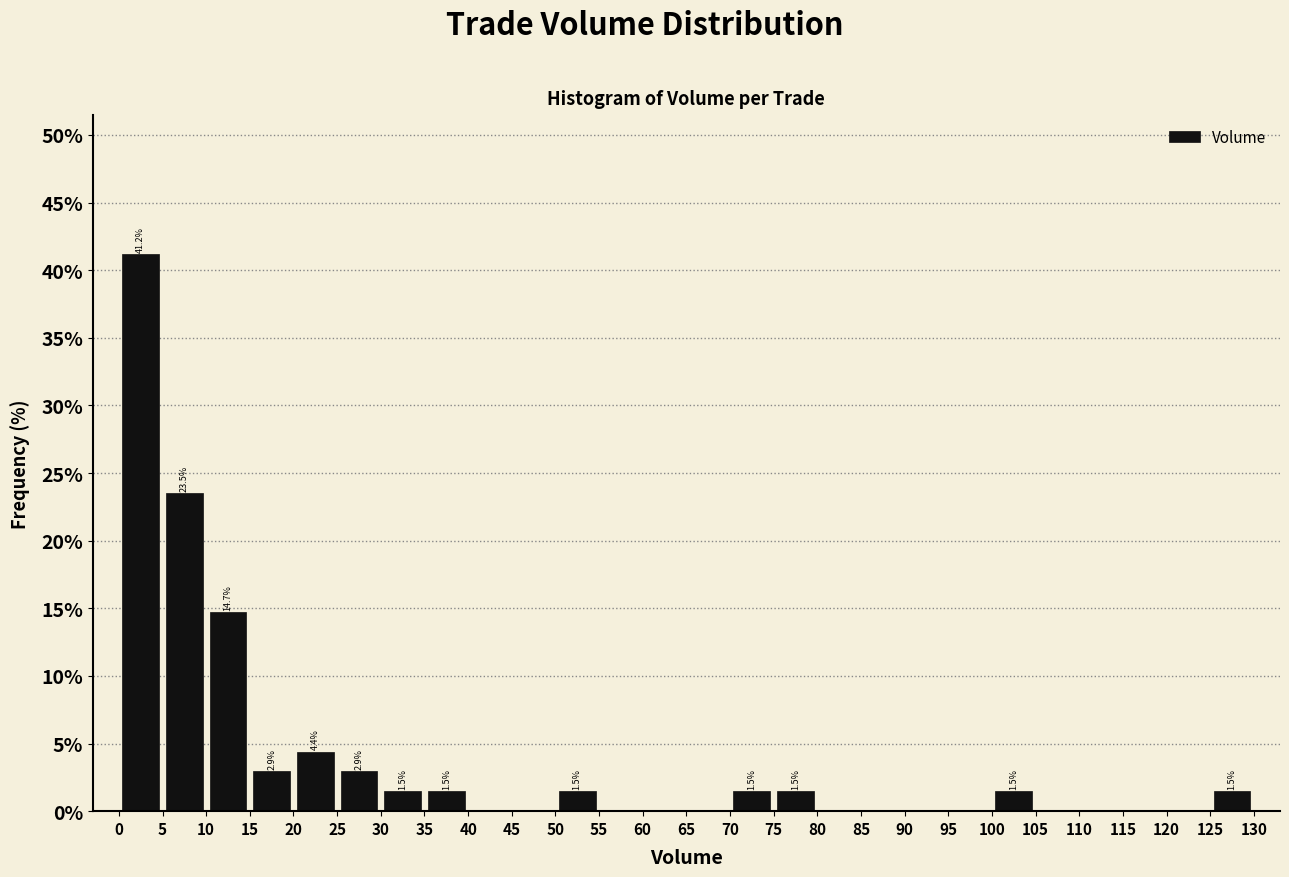

Which range on the x-axis has the tallest bar?

0 to 5